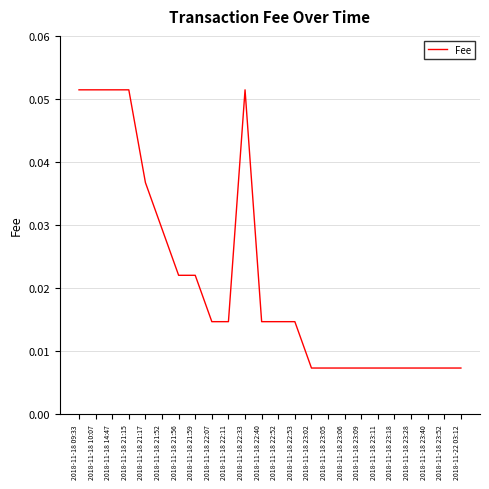

What position from the right is 2018-11-18 23:11?

6